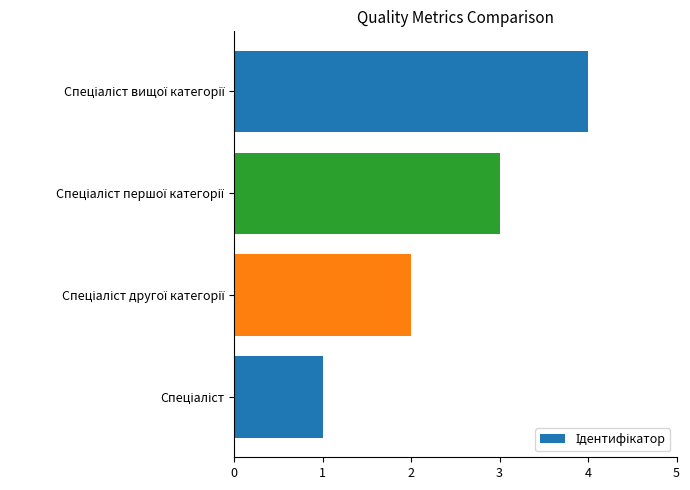

What is the difference between the maximum and minimum values?

3